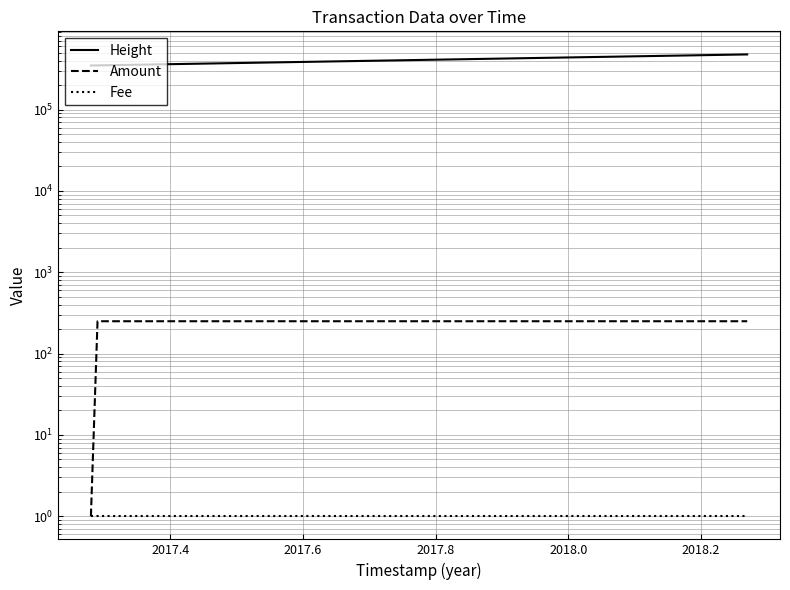

List the series in order of their peak value, lowest first.

Fee, Amount, Height